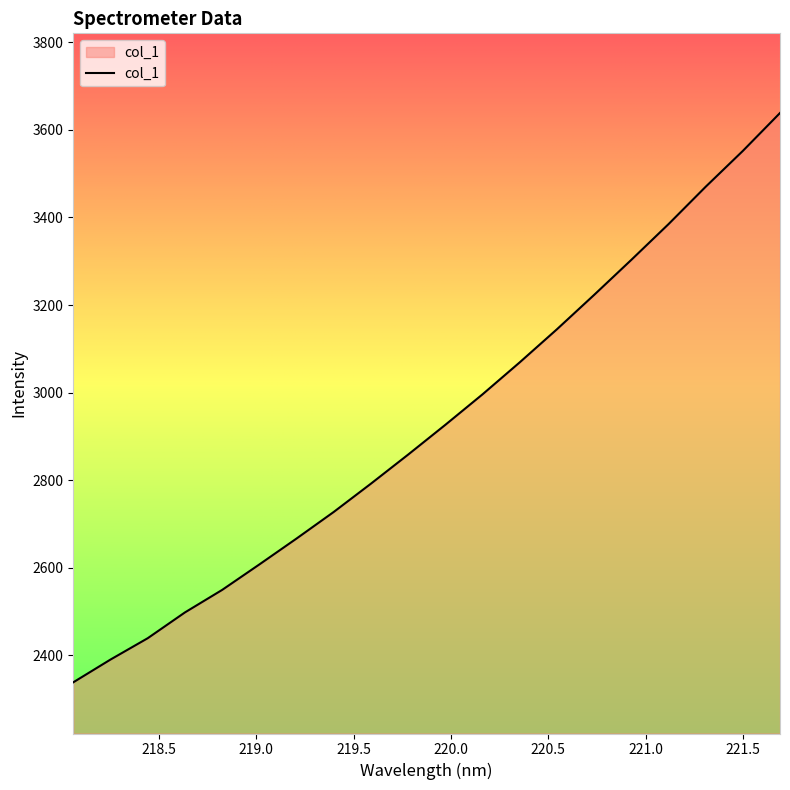

What is the average value?

2928.8